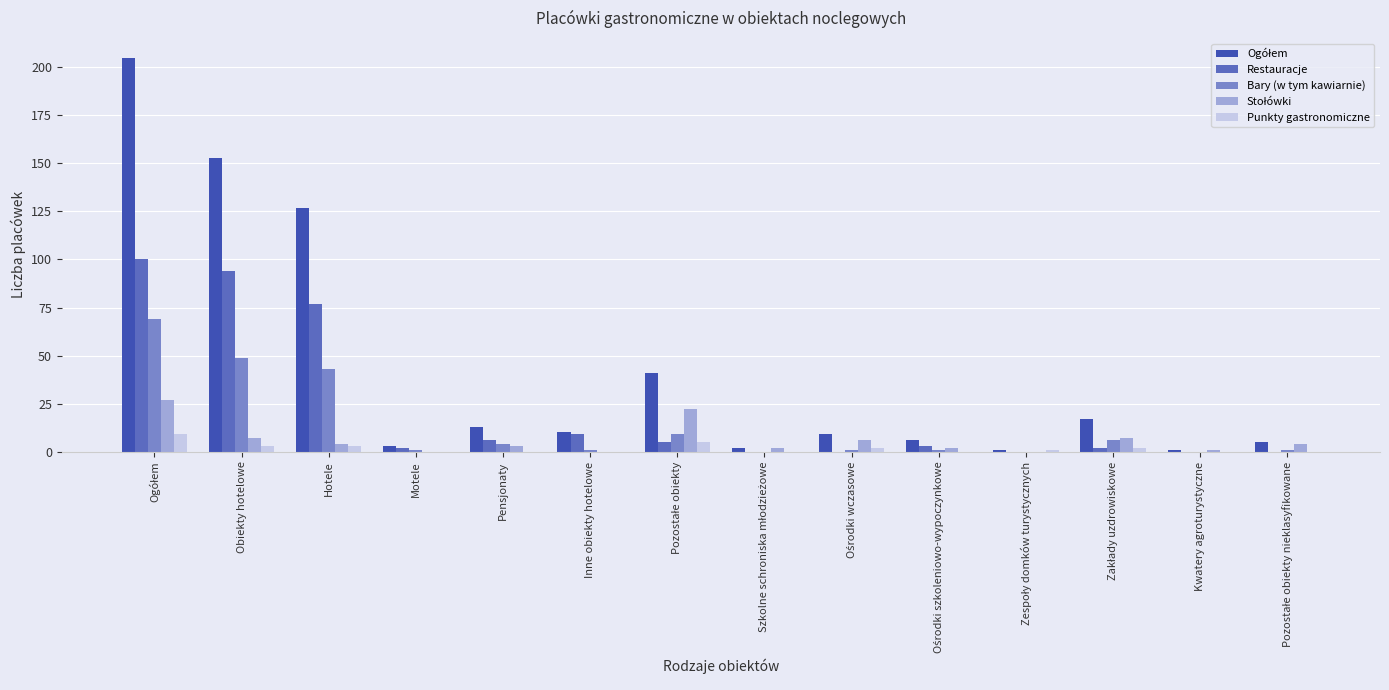

What is the maximum value shown in the chart?

205